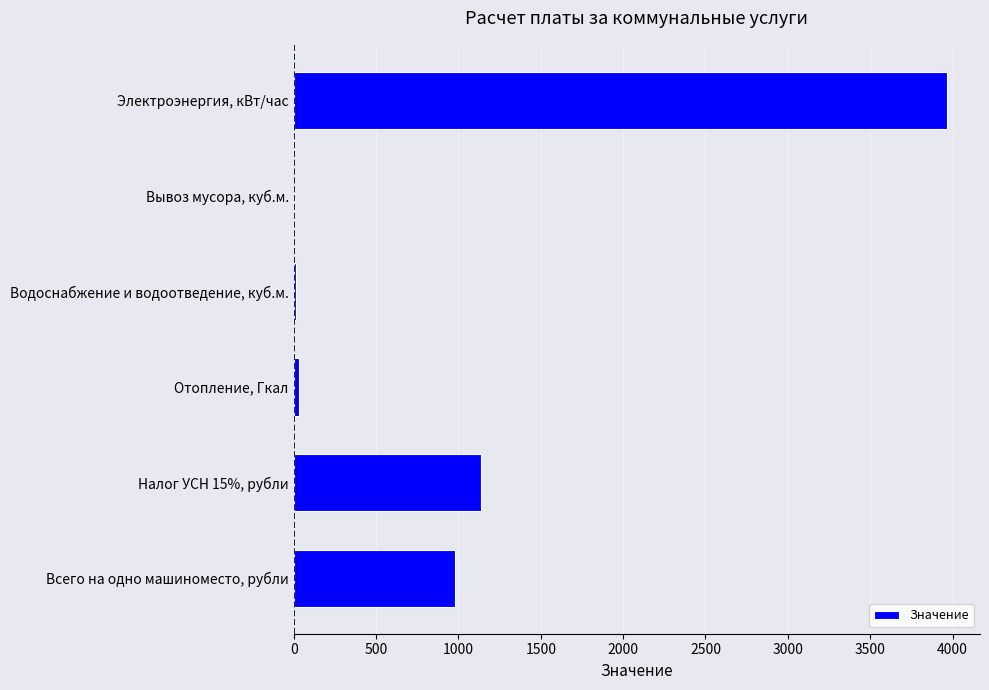

What is the sum of all values?

6132.8